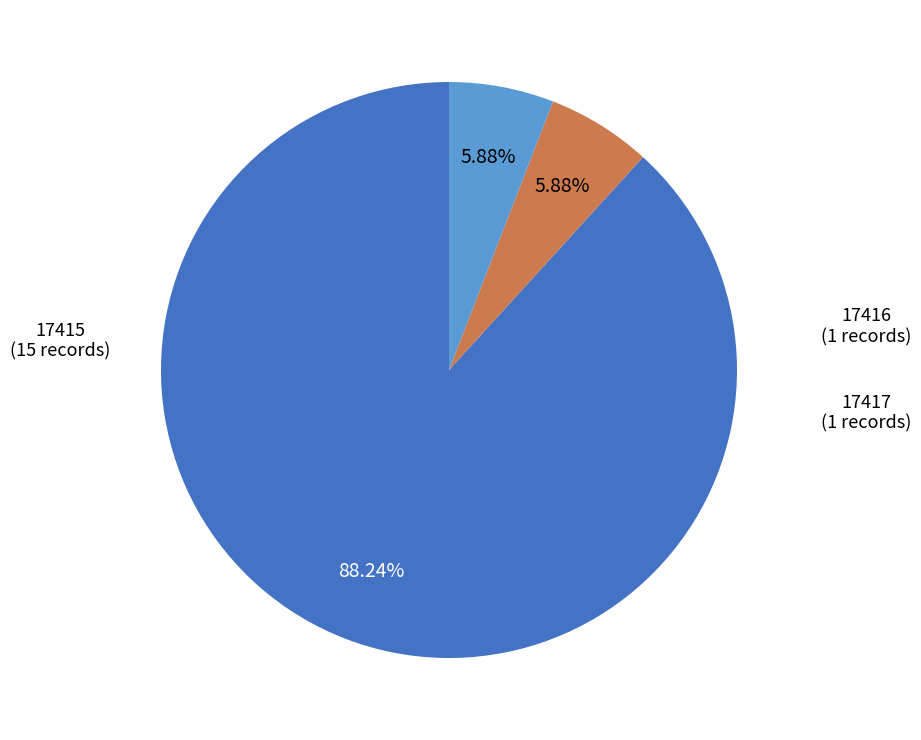

How many slices are in this pie chart?

3